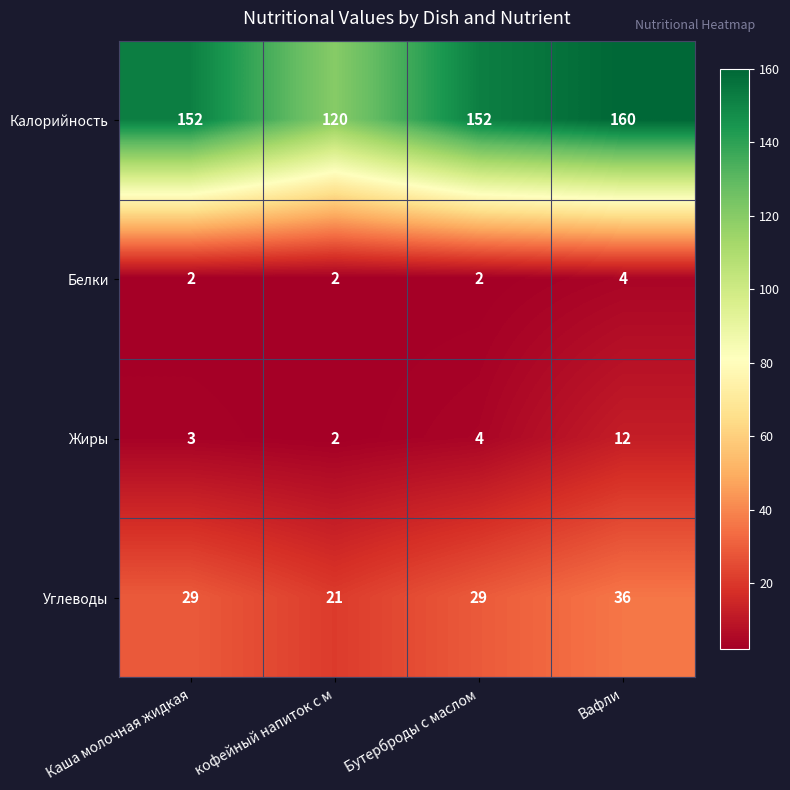

At how many categories does at least one series exceed 47?

4